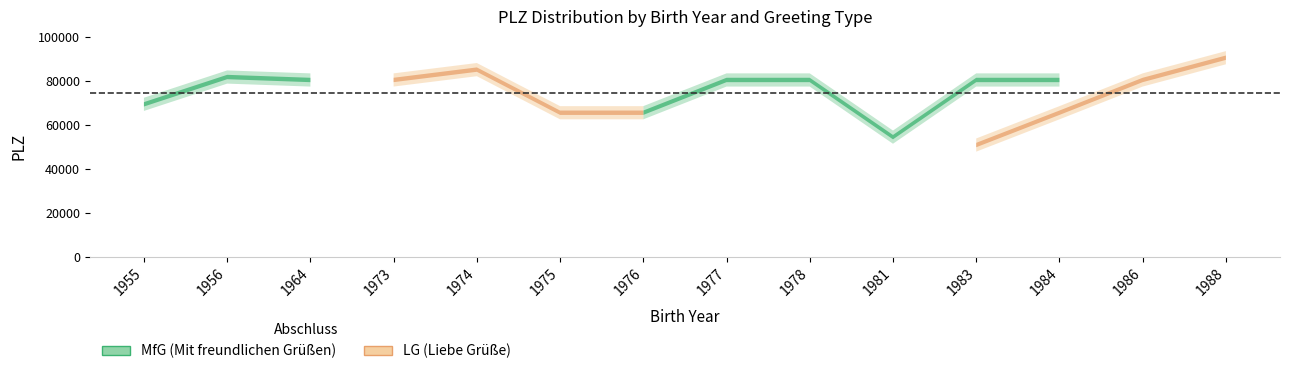

Reading left to right, list all the values displayed in this chart.

MfG: 69255	81677	80331	0	80802	0	65432	80339	80336	54332	80336	80336	0	0
LG: 0	0	0	80339	85049	65432	65432	0	0	0	50733	65432	80336	90461